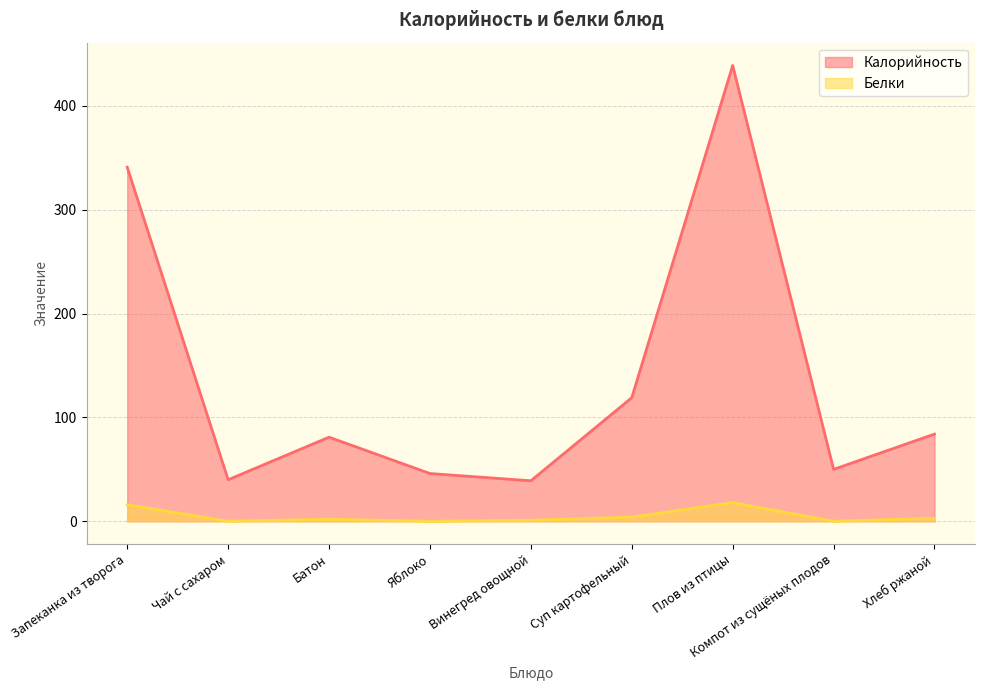

At which label does Белки reach its peak?

Плов из птицы